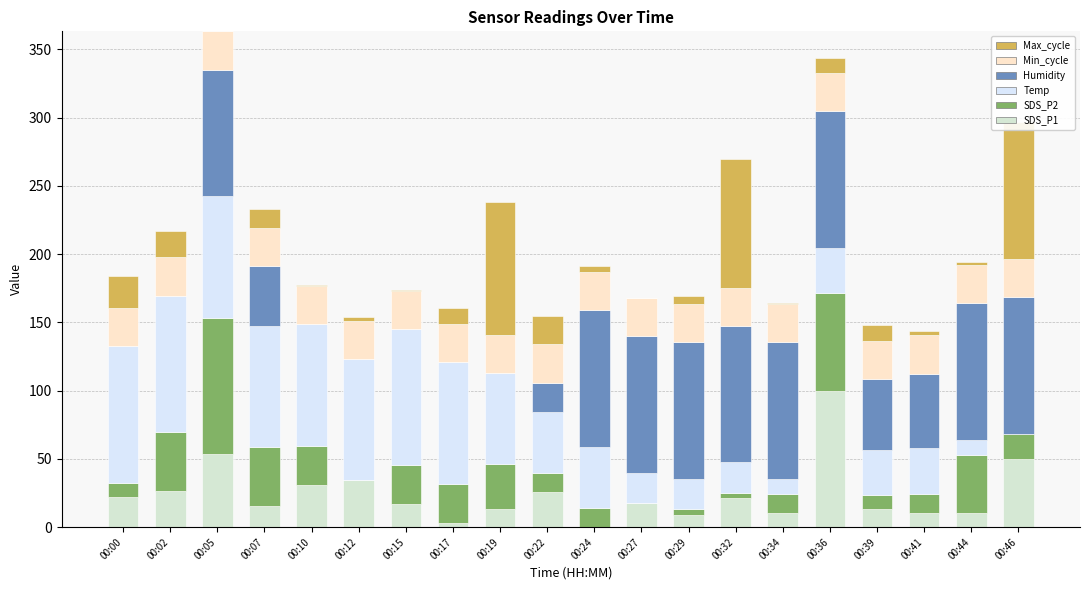

Rank the series at 00:29 from lowest to highest value.

SDS_P2, Max_cycle, SDS_P1, Temp, Min_cycle, Humidity